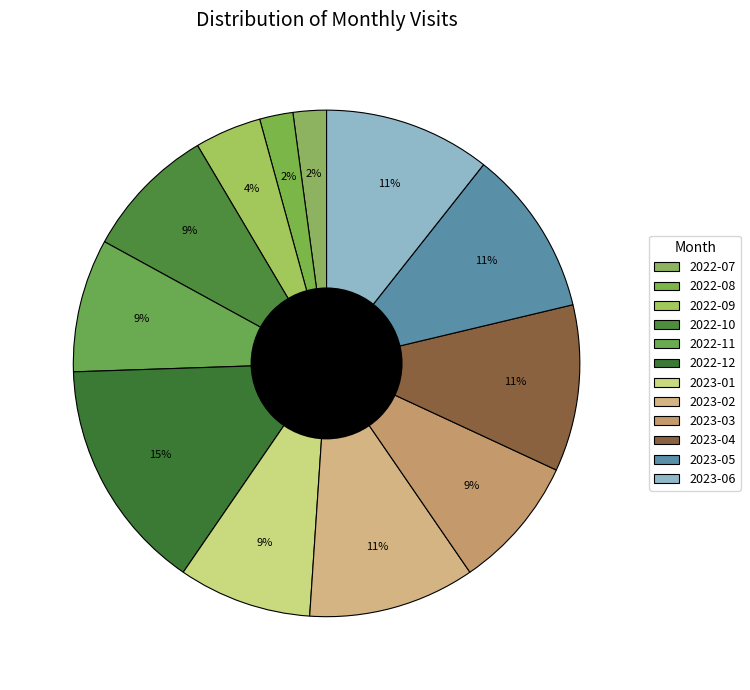

Is 2023-03 the majority of the pie?

No